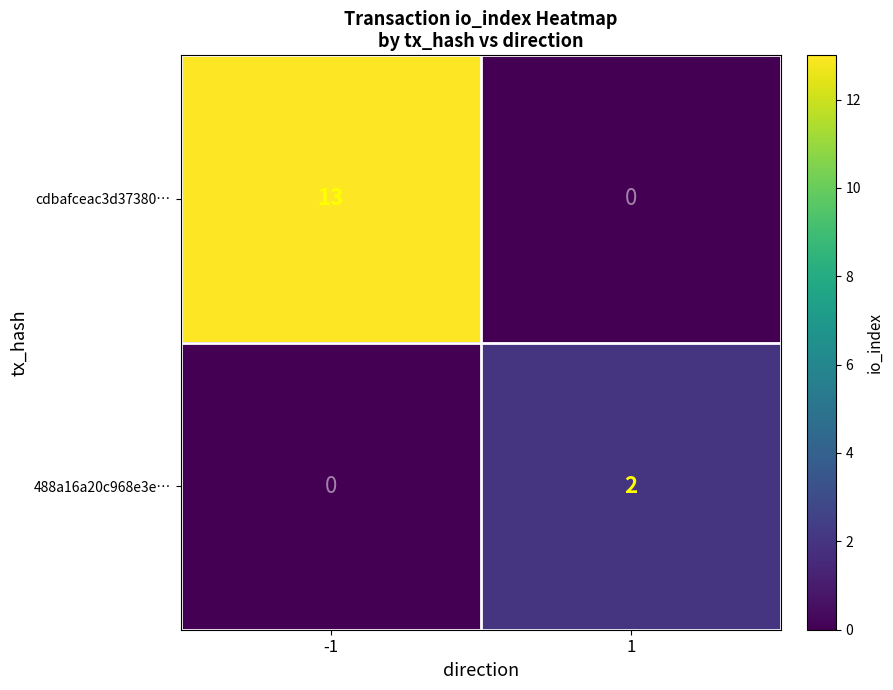

Which series changed the most between -1 and 1?

cdbafceac3d37380…